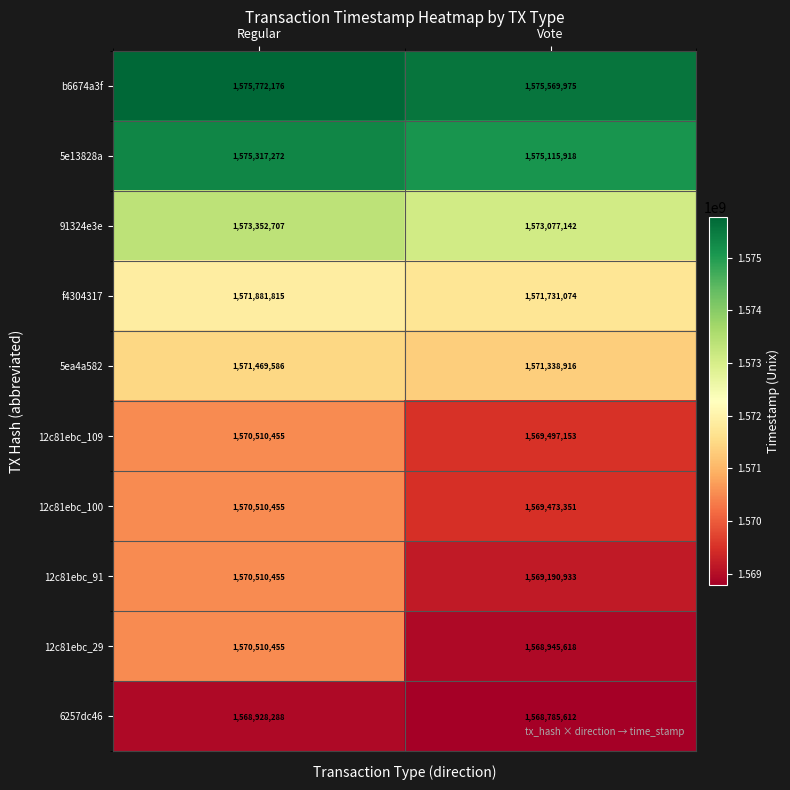

Between Regular and Vote, which series saw the biggest shift?

12c81ebc_29